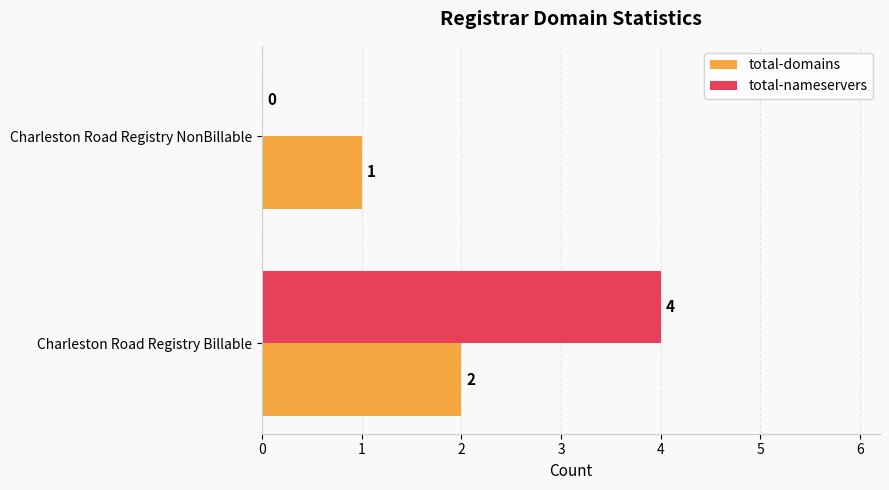

What is the maximum value shown in the chart?

4